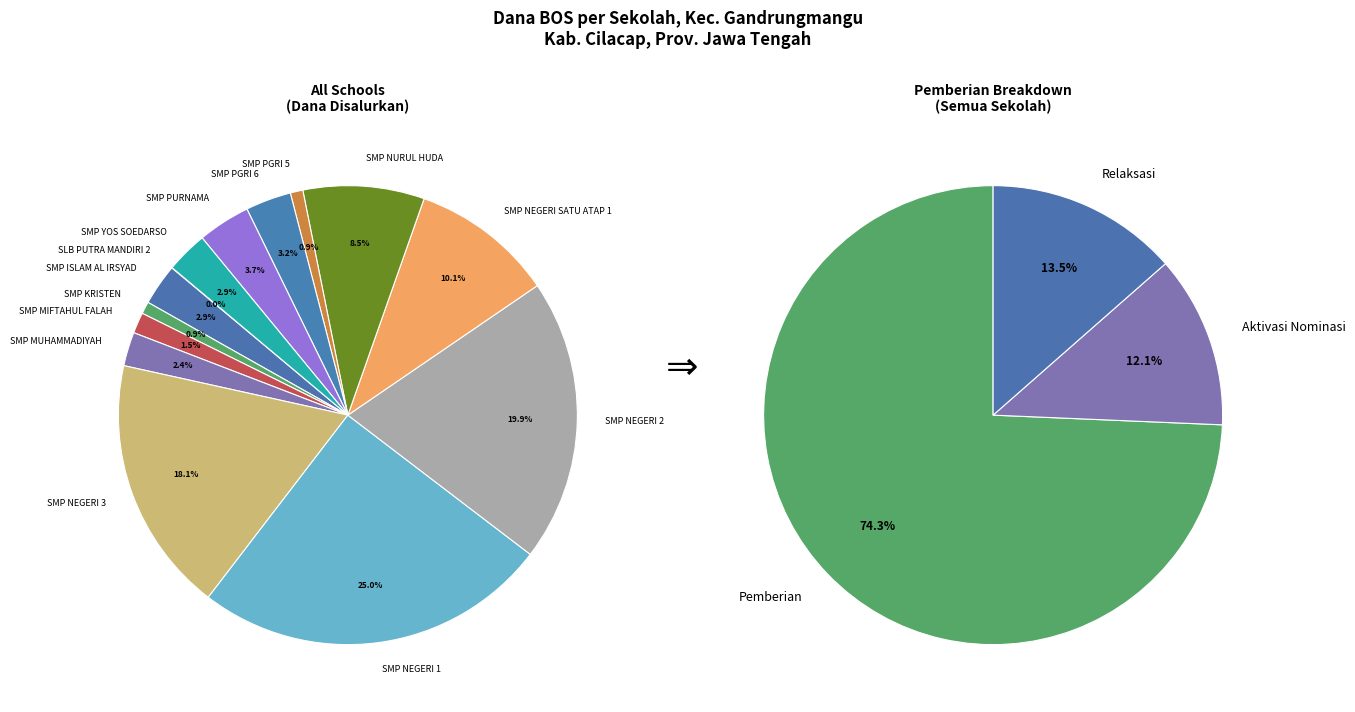

Which has a higher value, SMP NURUL HUDA or SMP NEGERI 1?

SMP NEGERI 1